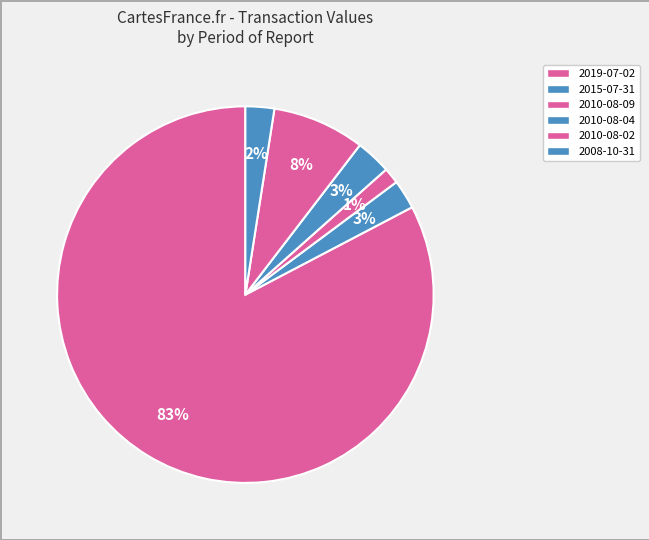

To the nearest percent, what is the difference between the 2010-08-02 and 2019-07-02 slice percentages?

75%